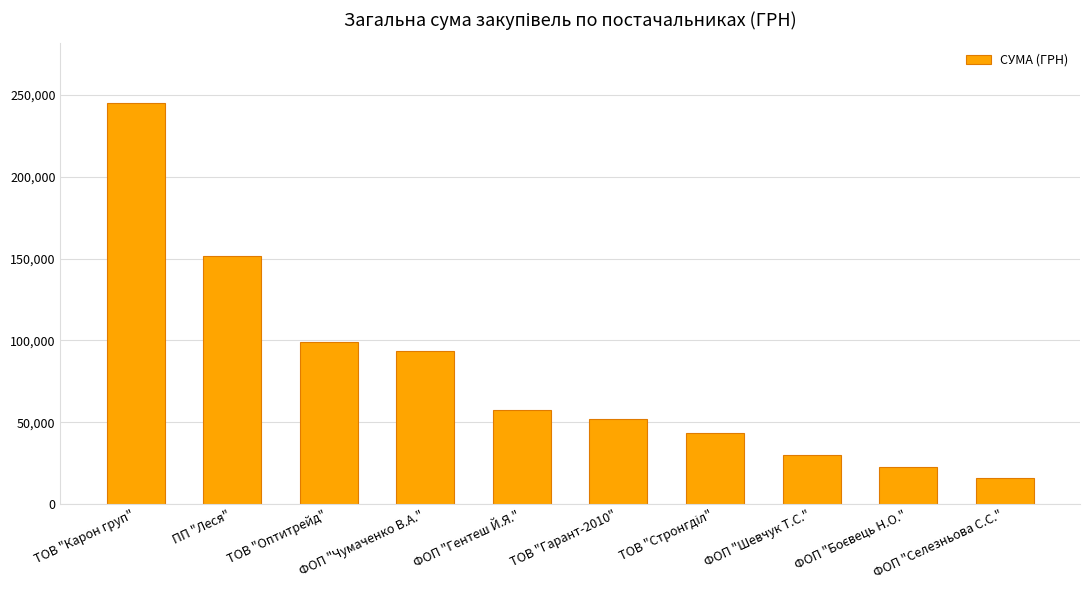

What is the approximate value at ФОП "Чумаченко В.А."?

93643.5